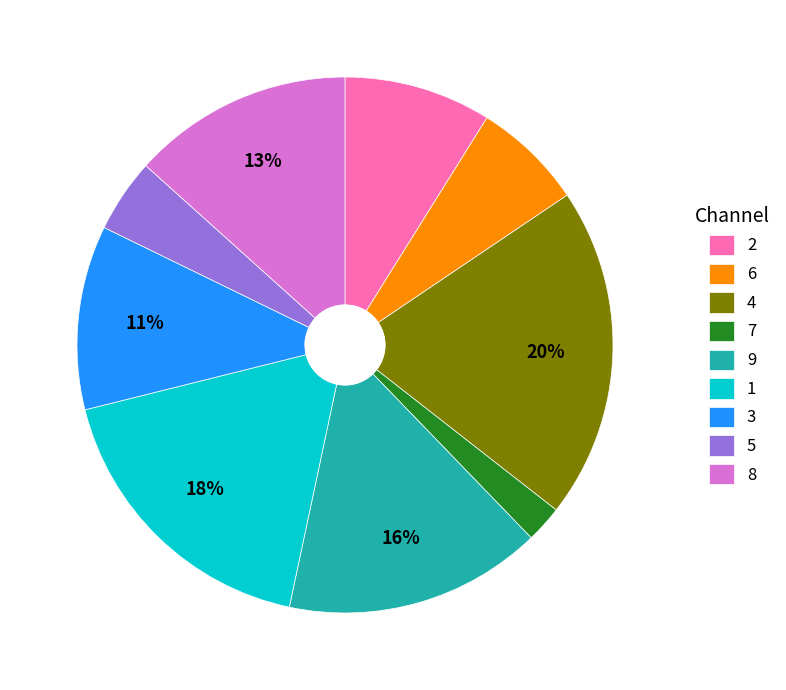

Which slice is the smallest?

7